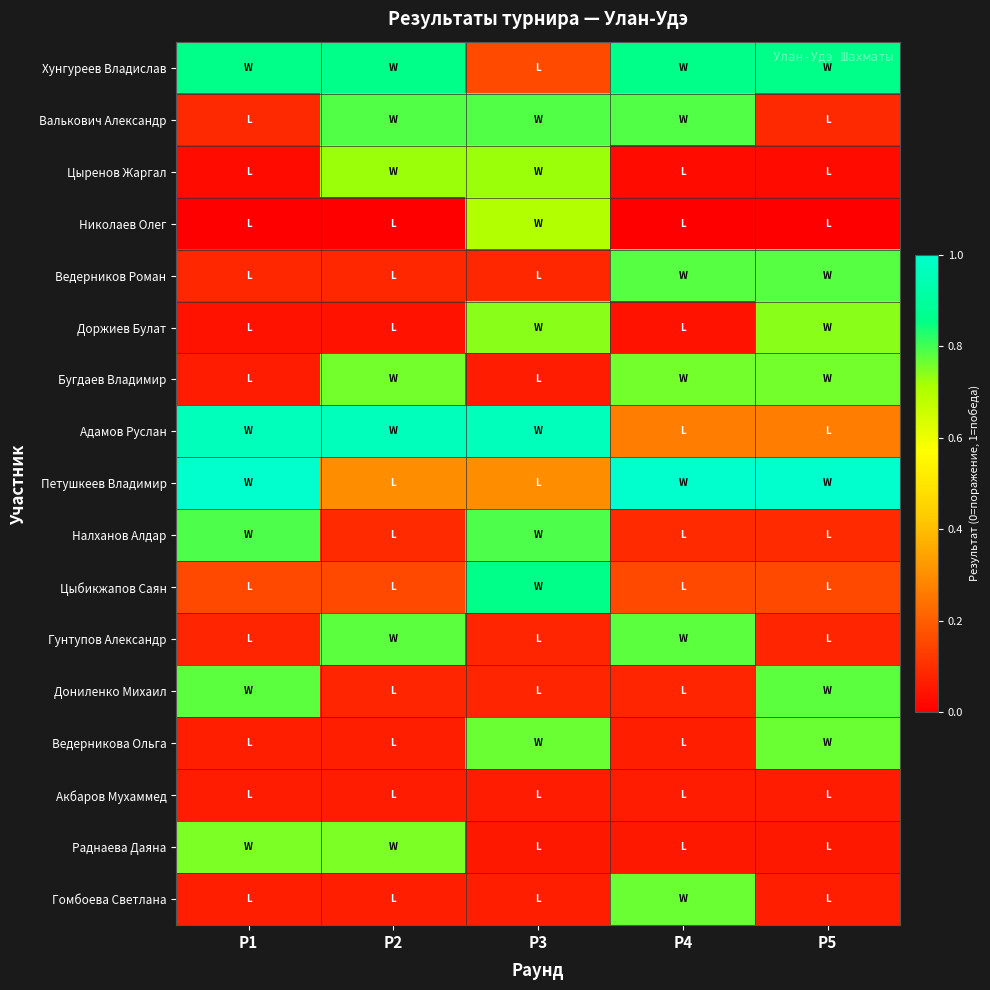

What is the spread (max minus min) of values at Р5?

1.0